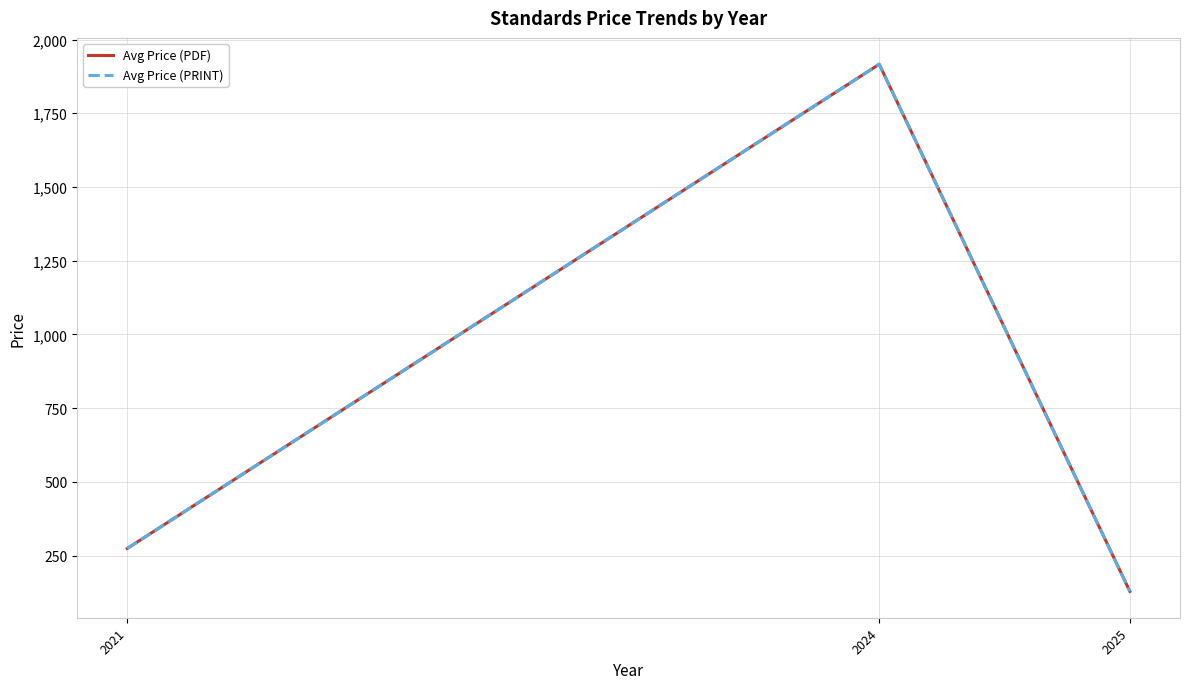

What is the value of the Avg Price (PDF) point at the 1st from the left?

274.0